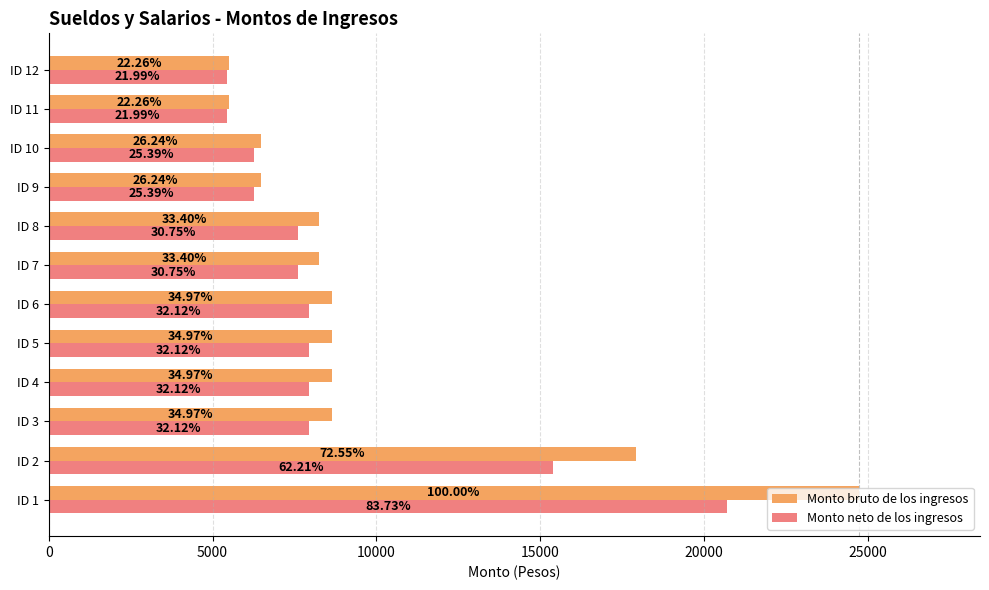

What are all the series names shown in the legend?

Monto bruto de los ingresos, Monto neto de los ingresos